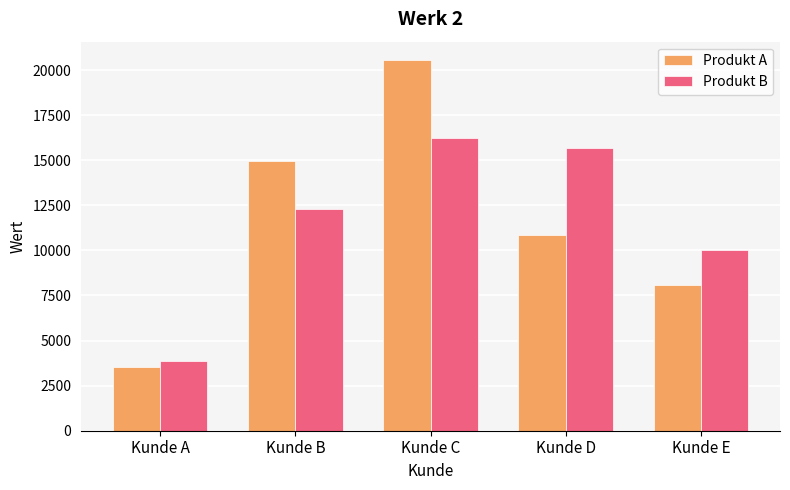

Where is Produkt A nearest to the value 12030?

Kunde D